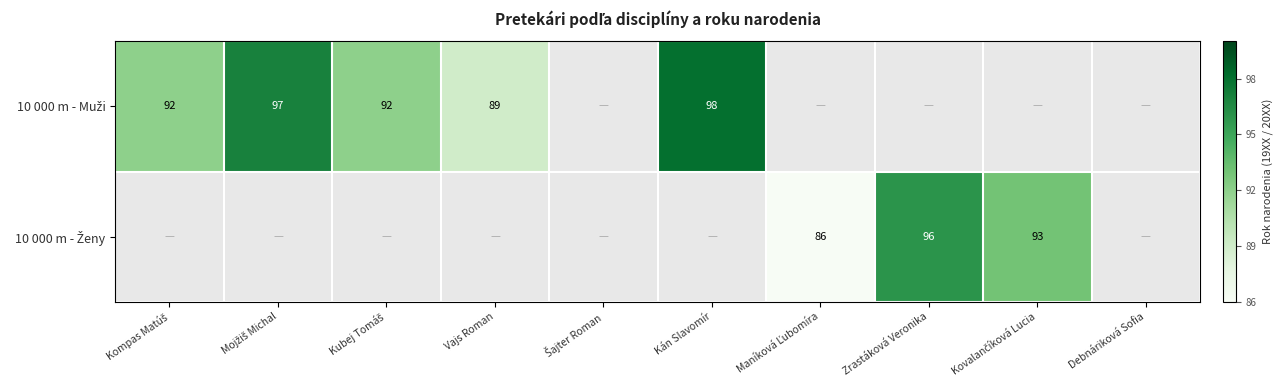

Which category has the lowest value across all series?

Maníková Ľubomíra